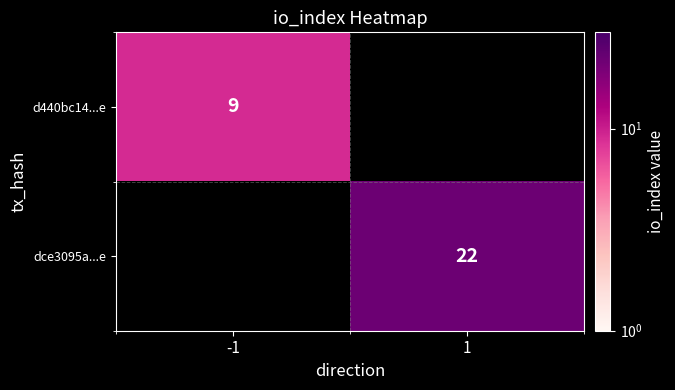

The value of d440bc14...e at -1 is 9. True or false?

True